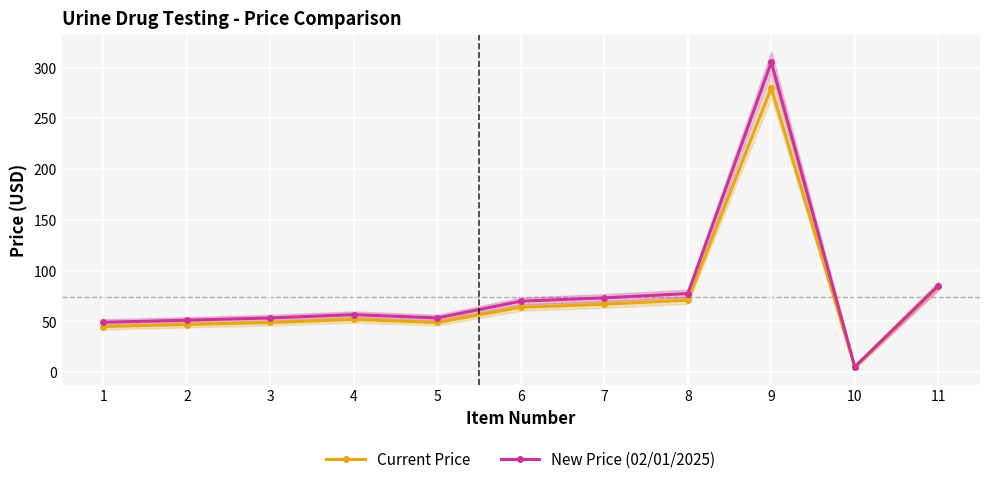

How many interior local peaks does the Current Price series have?

2